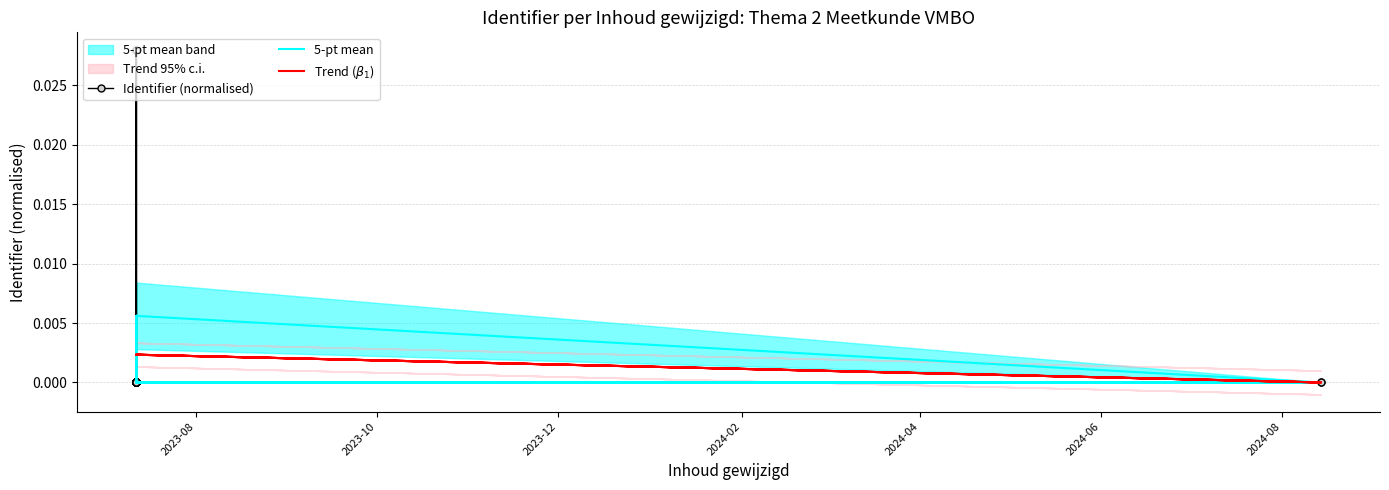

Count the number of categories in the chart.

26